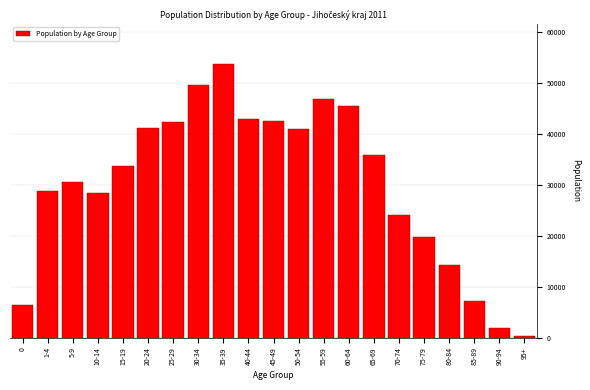

At which label is the value closest to 26968?

10-14